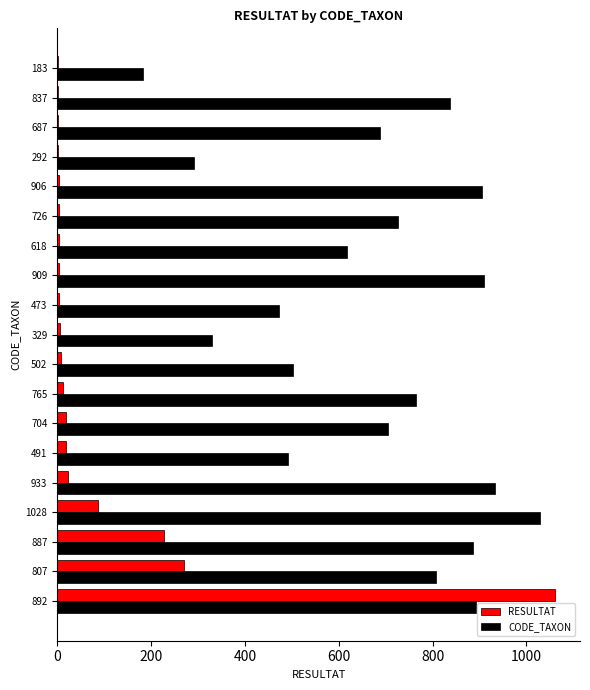

Which category has the highest value in the RESULTAT series?

892